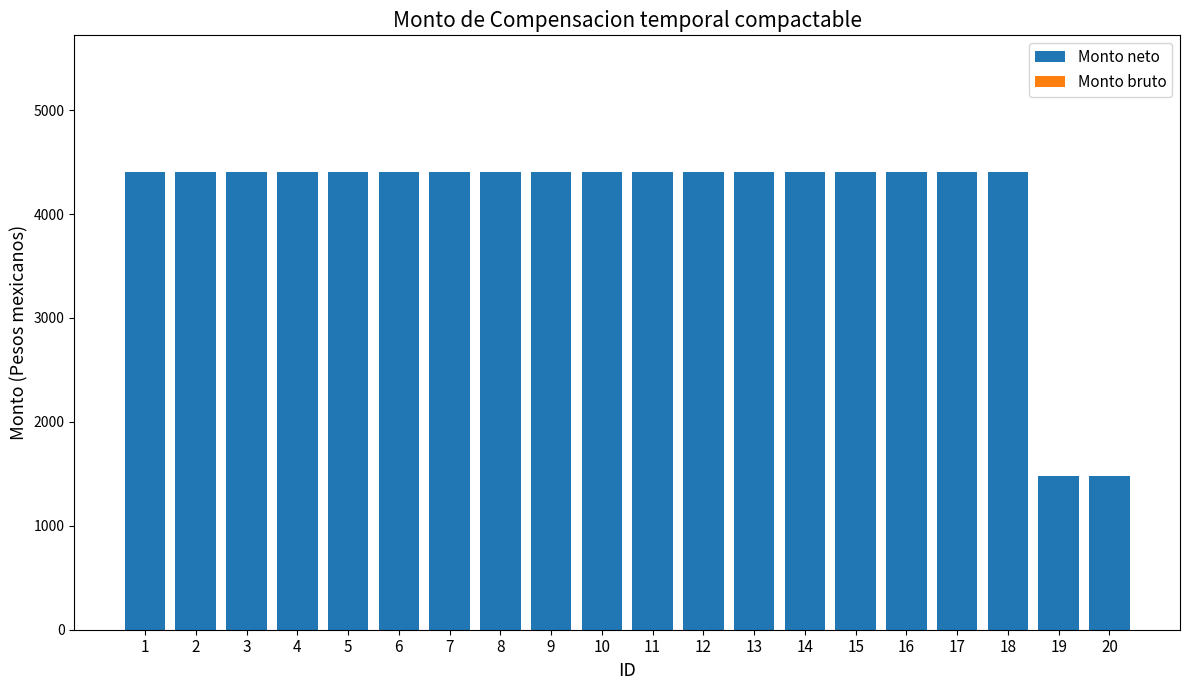

Is it true that the value at 11 is 4400.0?

True